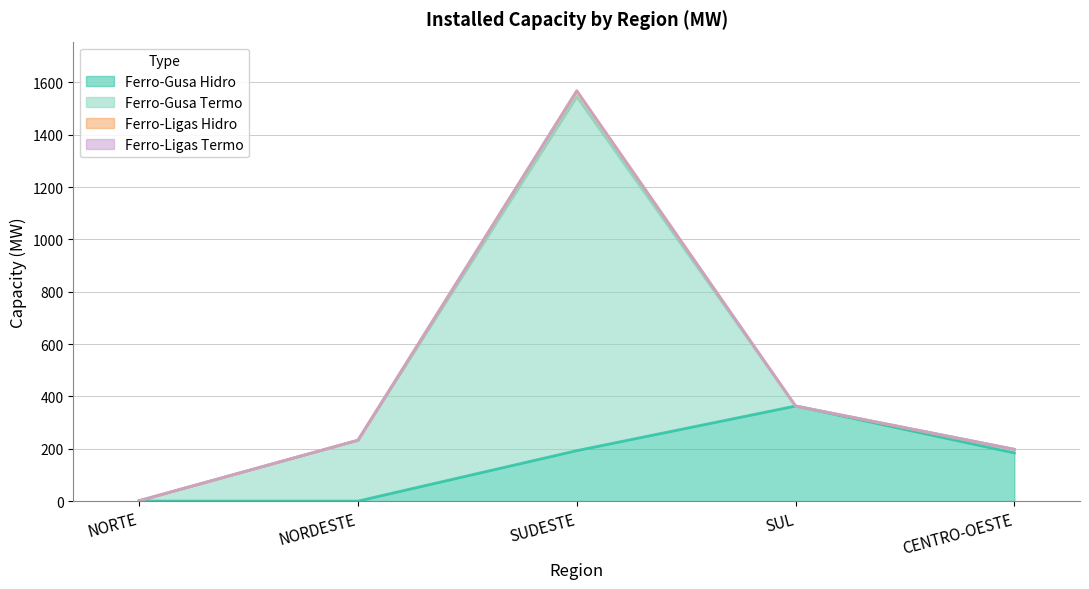

Where is Ferro-Gusa Hidro nearest to the value 181?

CENTRO-OESTE